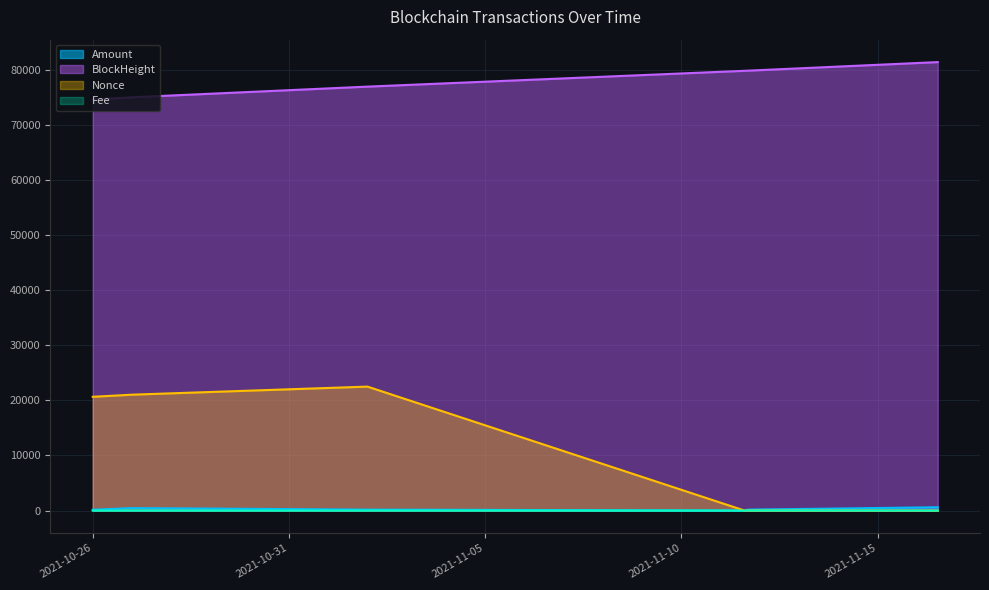

True or false: Fee has more than 0 interior local peaks.

False